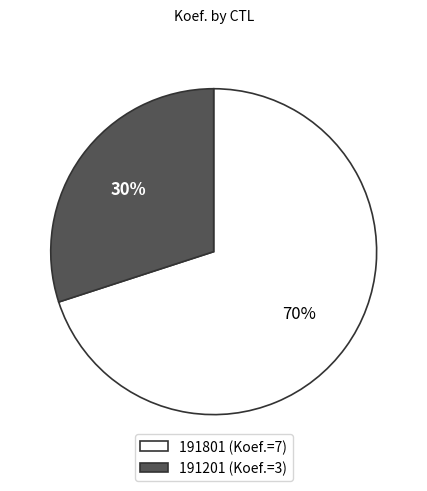

Is it true that 191801 is 70% of the pie?

True